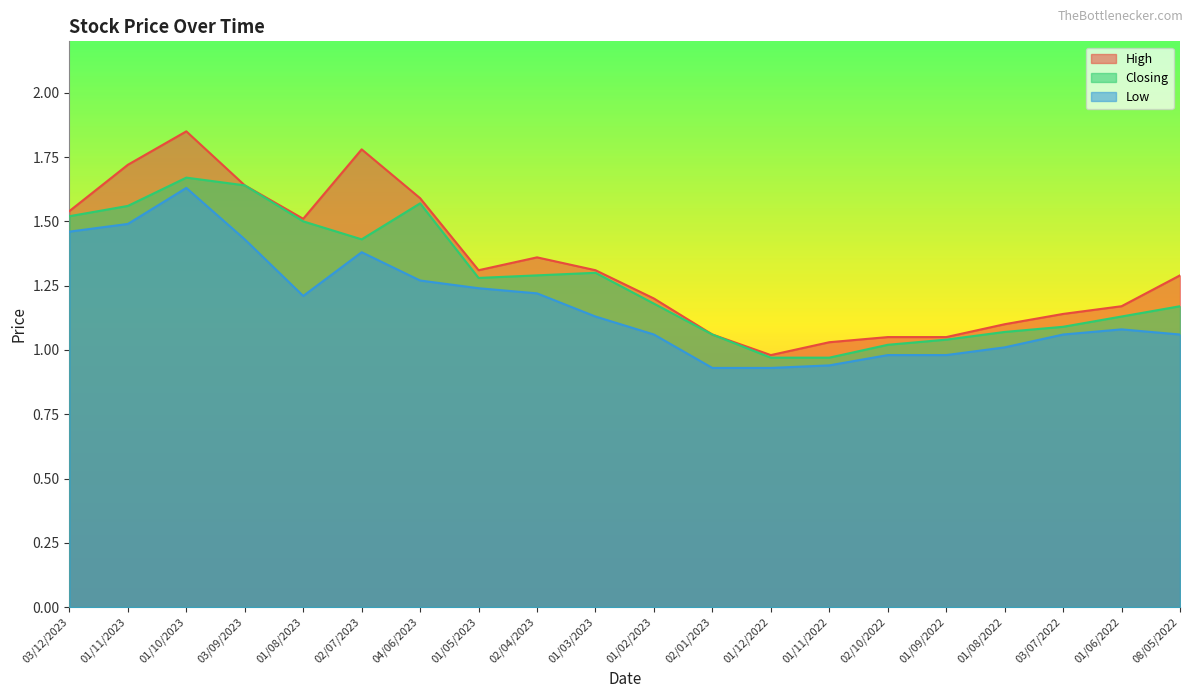

Does the chart display data point markers on the line(s)?

No